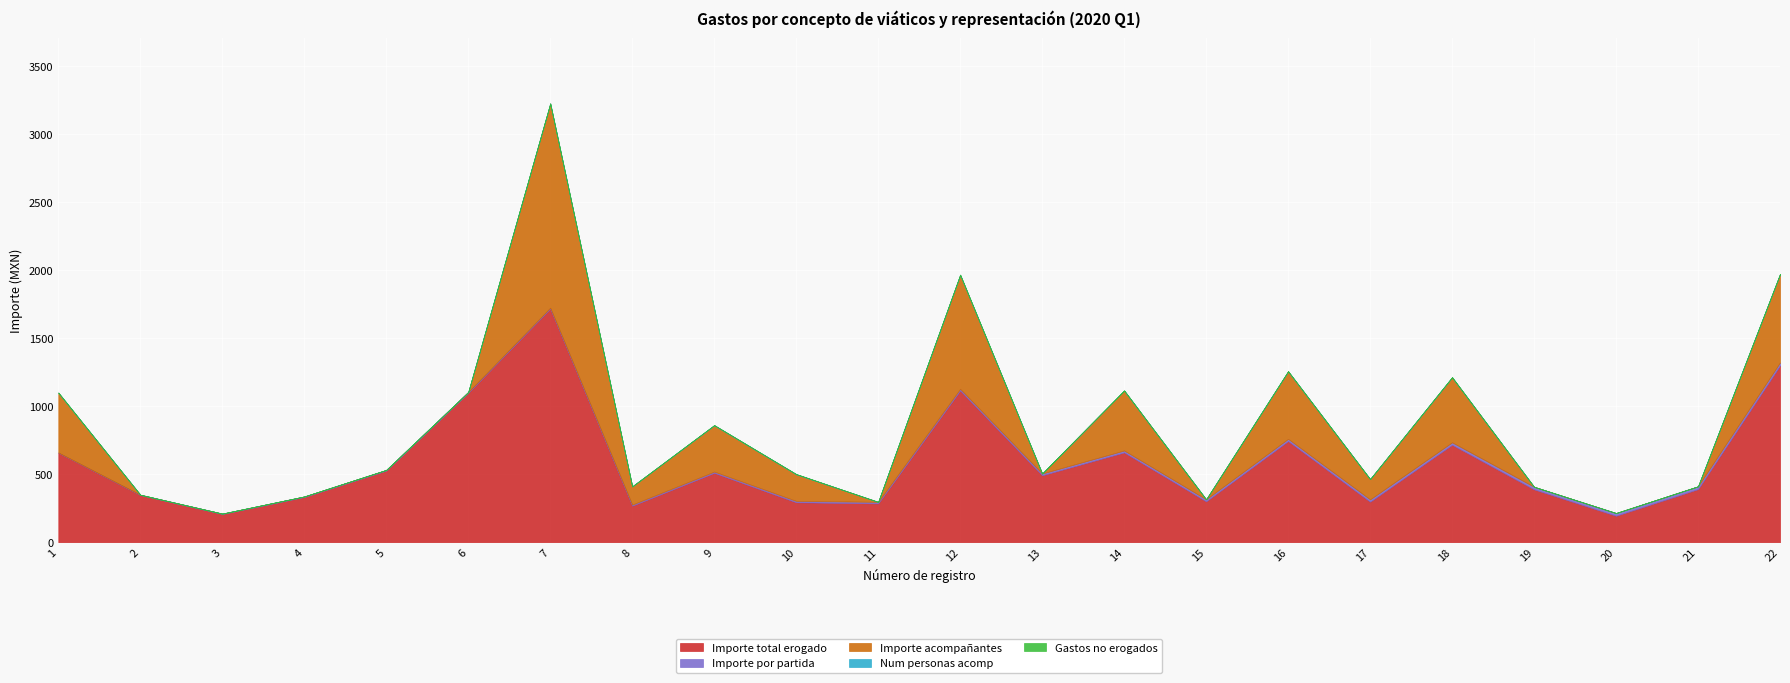

At which label does Importe por partida first exceed 12?

13